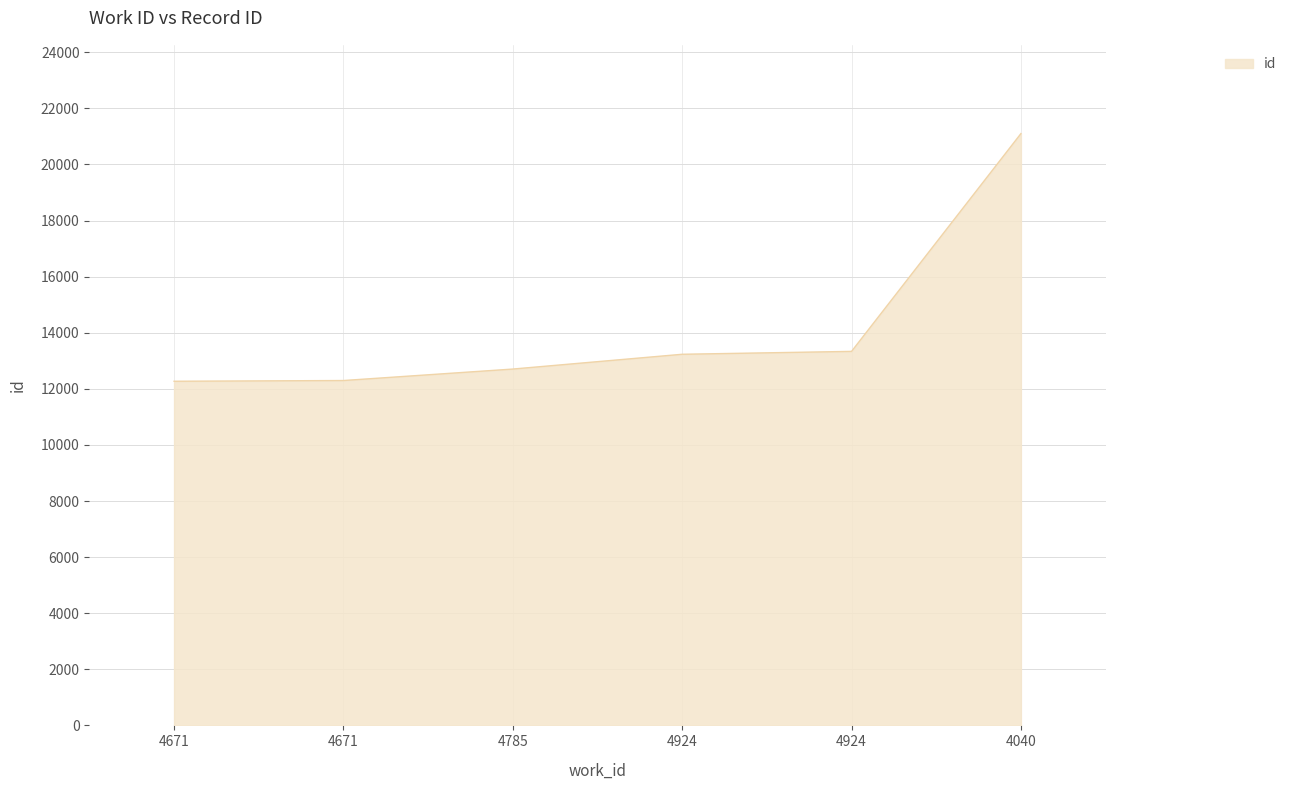

Is this an area chart (filled region under the line)?

Yes